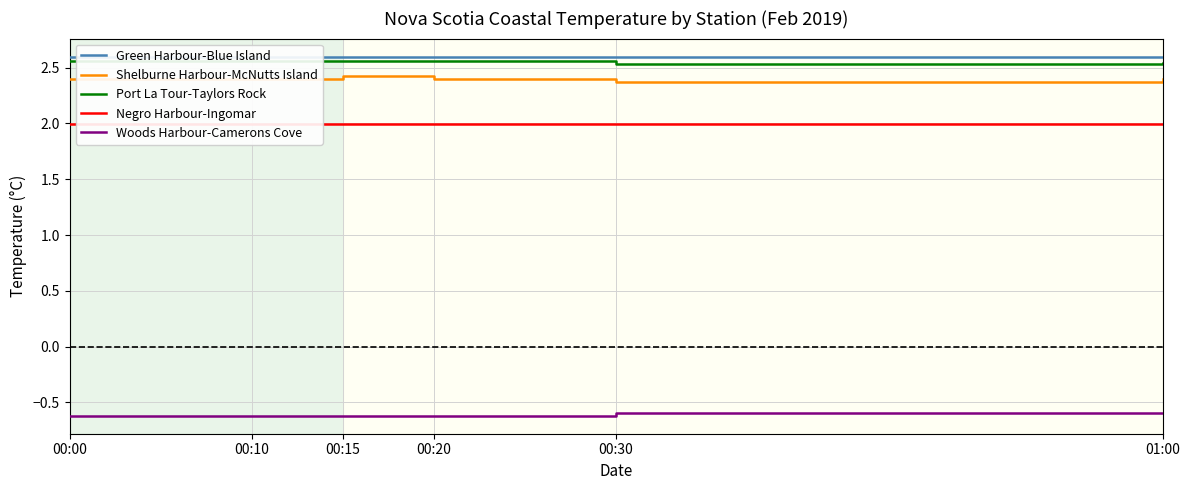

How many lines are shown in the chart?

5